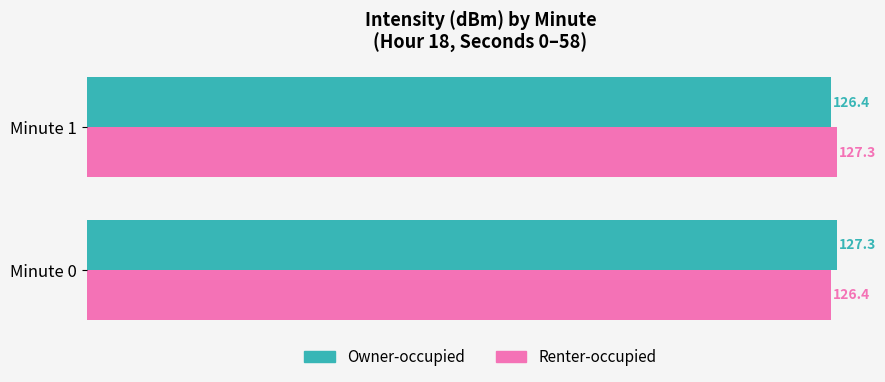

How many distinct data groups are displayed?

2